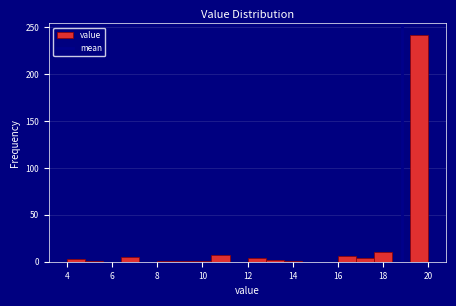

Reading left to right, transcribe this chart: for each bar, give the range it covers on the x-axis and its height. The values are not printed on the chart, so give them approximately, as read against the axis.

4.0 to 4.8: under 5
4.8 to 5.6: under 5
5.6 to 6.4: 0
6.4 to 7.2: 5
7.2 to 8.0: 0
8.0 to 8.8: under 5
8.8 to 9.6: under 5
9.6 to 10.4: under 5
10.4 to 11.2: 5
11.2 to 12.0: 0
12.0 to 12.8: under 5
12.8 to 13.6: under 5
13.6 to 14.4: under 5
14.4 to 15.2: 0
15.2 to 16.0: 0
16.0 to 16.8: 5
16.8 to 17.6: under 5
17.6 to 18.4: 10
18.4 to 19.2: 0
19.2 to 20.0: 240